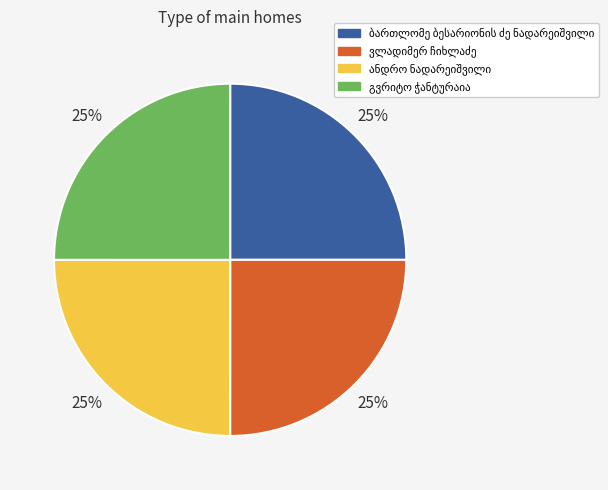

Is there a majority slice in this chart?

No